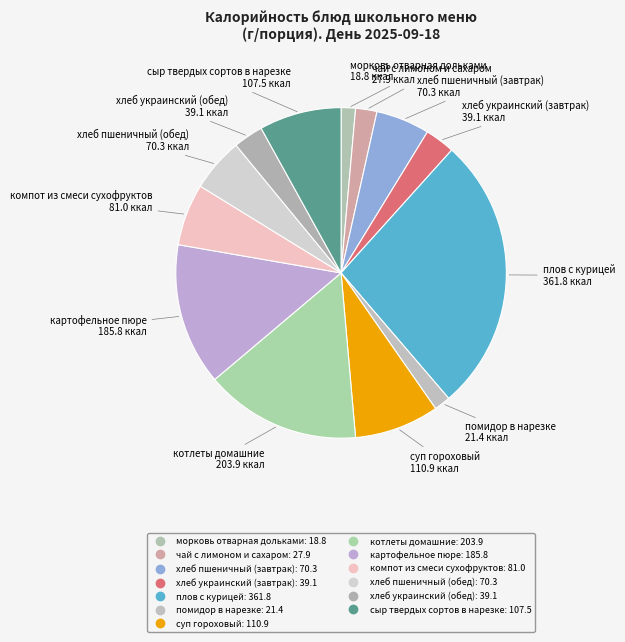

To the nearest percent, what percentage of the pie is суп гороховый?

8%